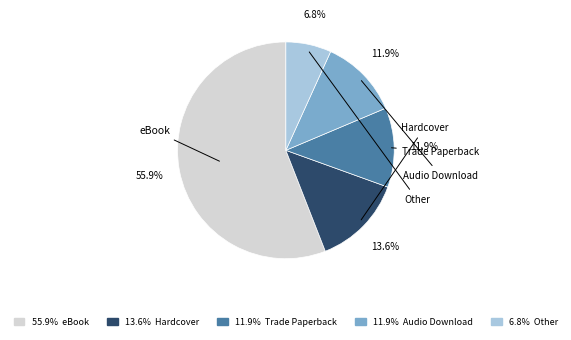

Is there any slice that represents more than half of the pie?

Yes